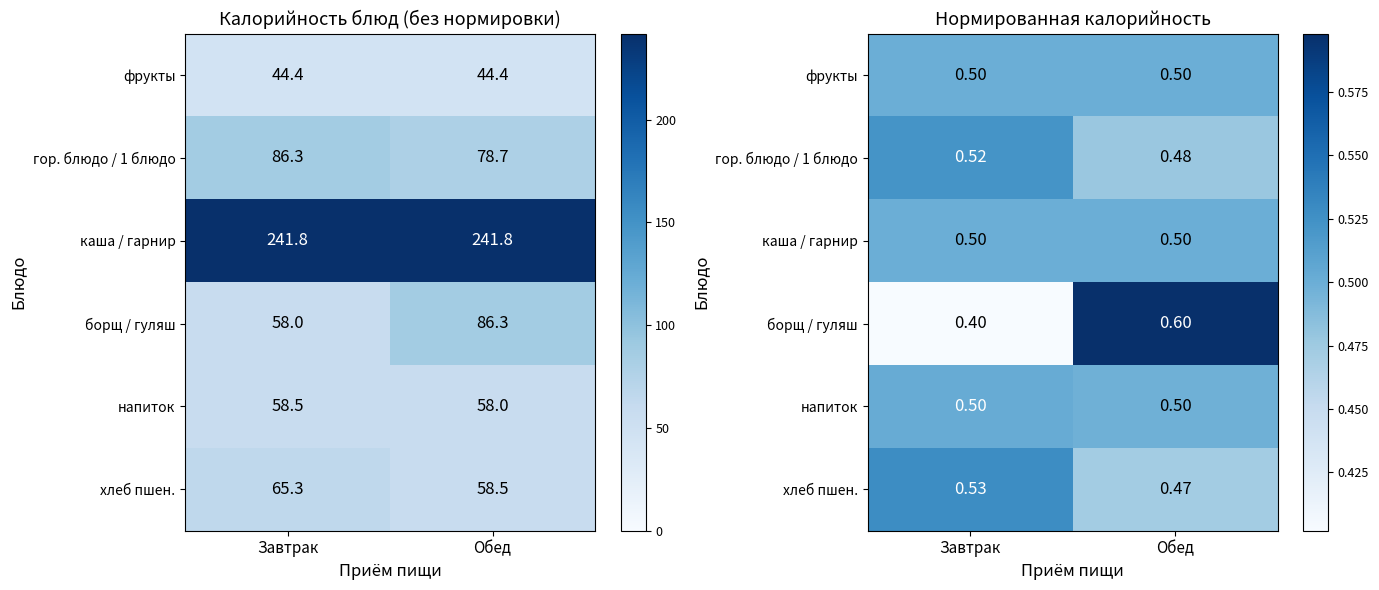

What is the minimum value for гор. блюдо / 1 блюдо?

0.5